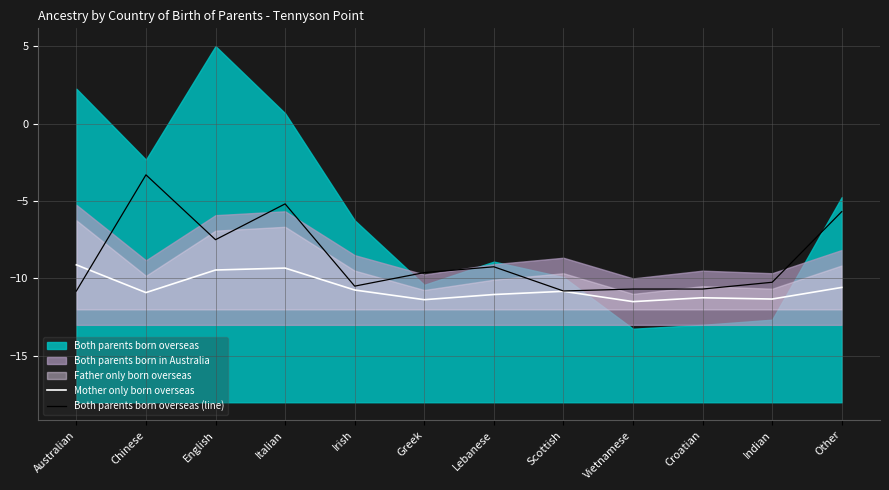

Rank the categories by Mother only born overseas value from lowest to highest.

Vietnamese, Greek, Indian, Croatian, Lebanese, Chinese, Scottish, Irish, Other, English, Italian, Australian